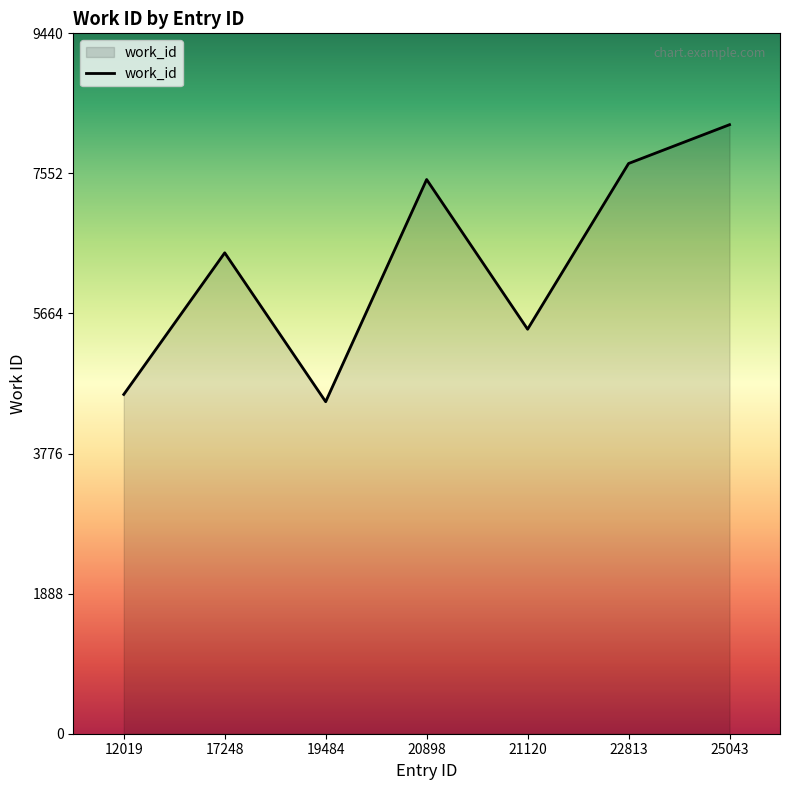

Rank the categories by value from highest to lowest.

25043, 22813, 20898, 17248, 21120, 12019, 19484